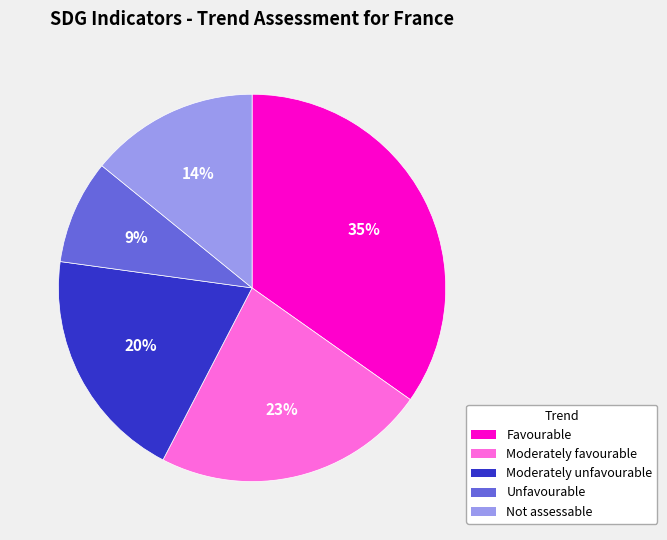

To the nearest percent, what is the average slice percentage?

20%